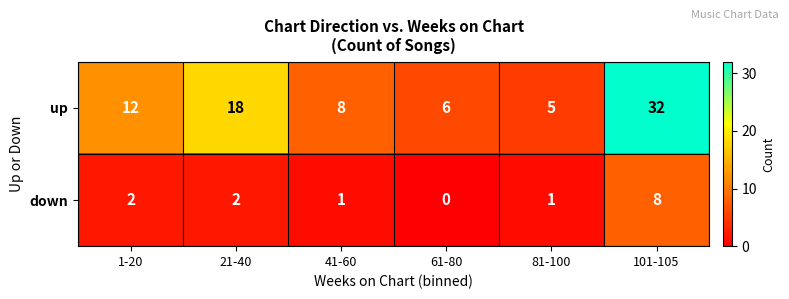

List the series in order of their overall mean, lowest first.

down, up